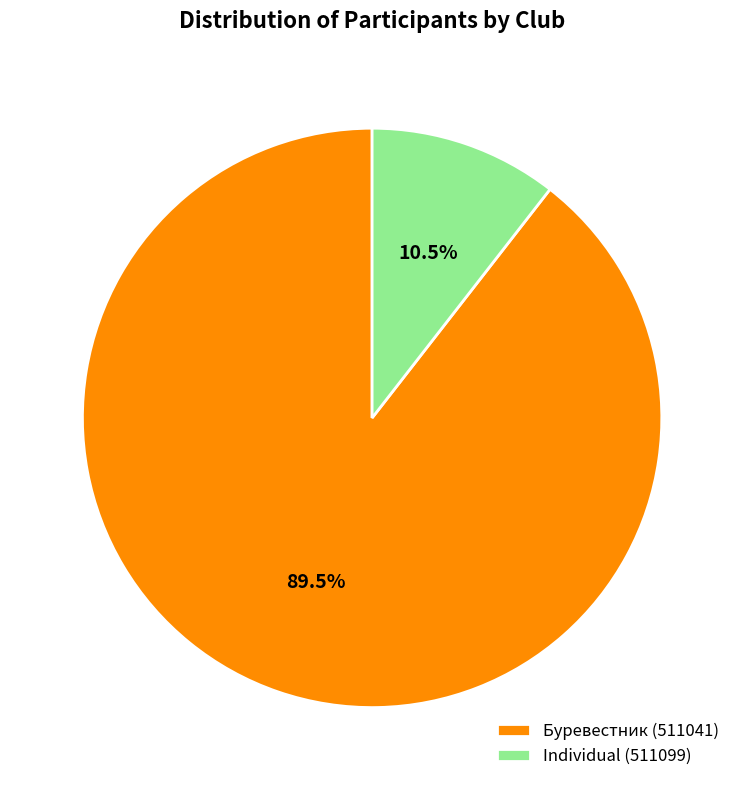

Is Буревестник (511041) the majority of the pie?

Yes